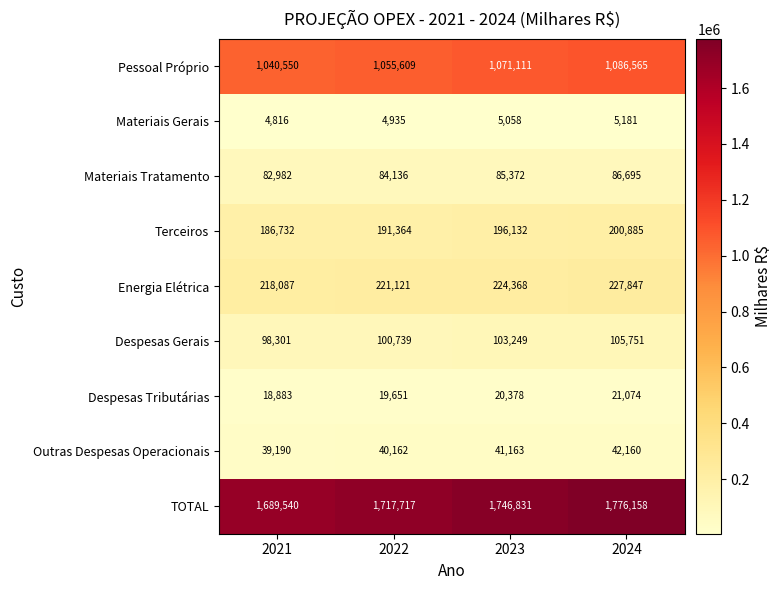

Rank the series at 2021 from lowest to highest value.

Materiais Gerais, Despesas Tributárias, Outras Despesas Operacionais, Materiais Tratamento, Despesas Gerais, Terceiros, Energia Elétrica, Pessoal Próprio, TOTAL